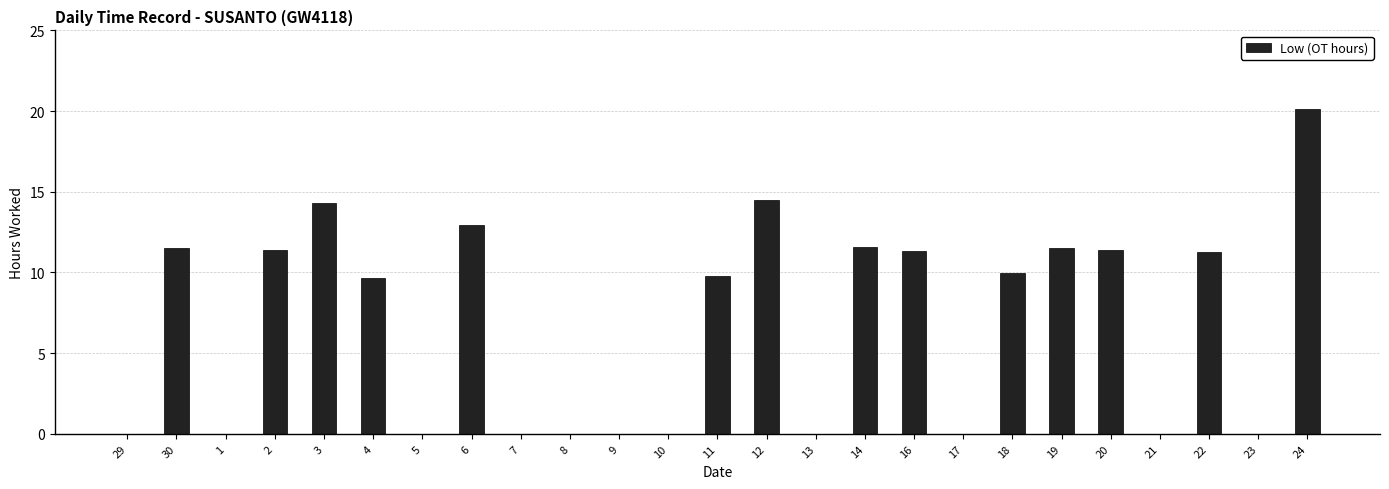

Is it true that the value at 1 is 0.0?

True